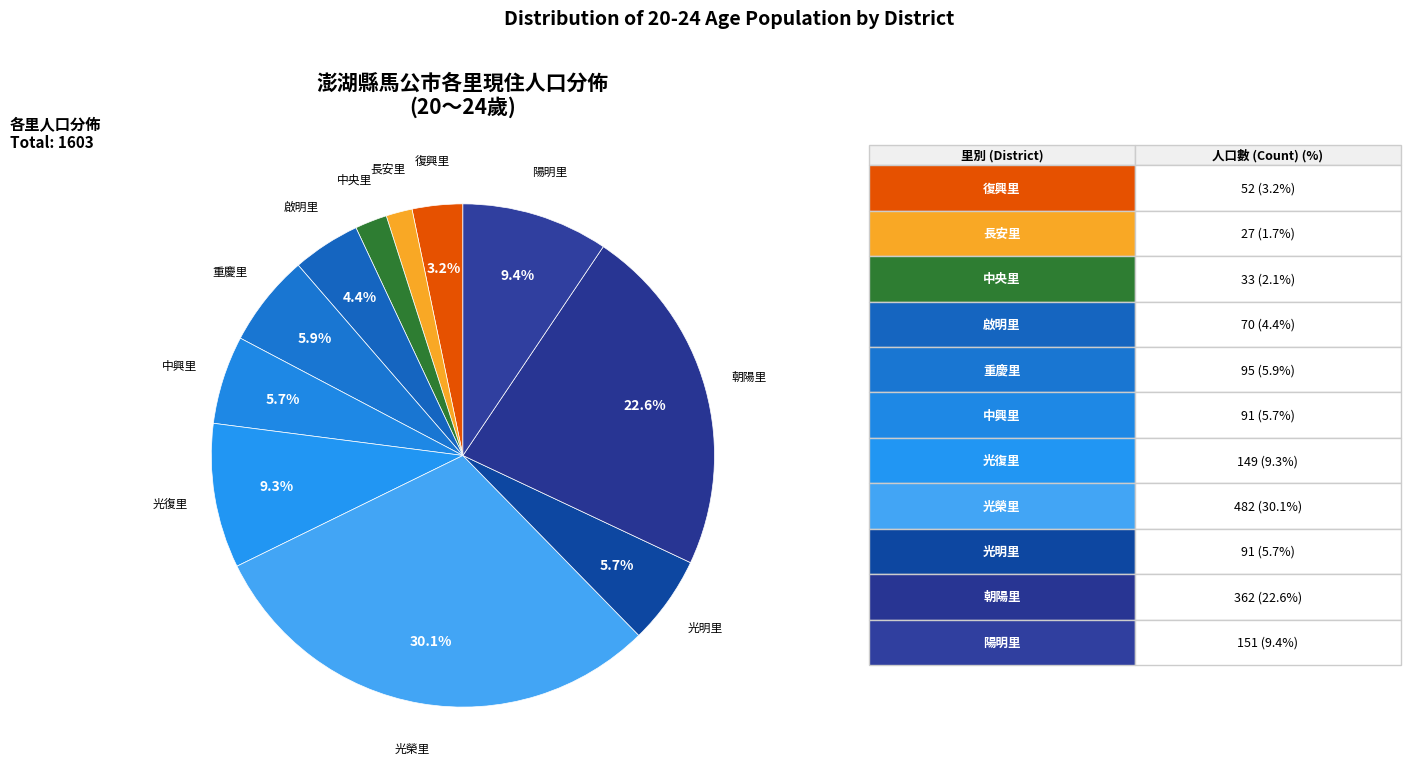

How many slices are in this pie chart?

11